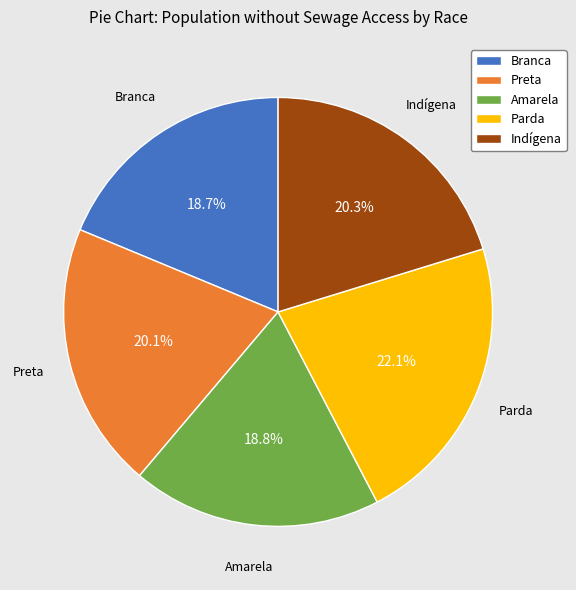

To the nearest percent, what is the combined percentage of Parda and Preta?

42%